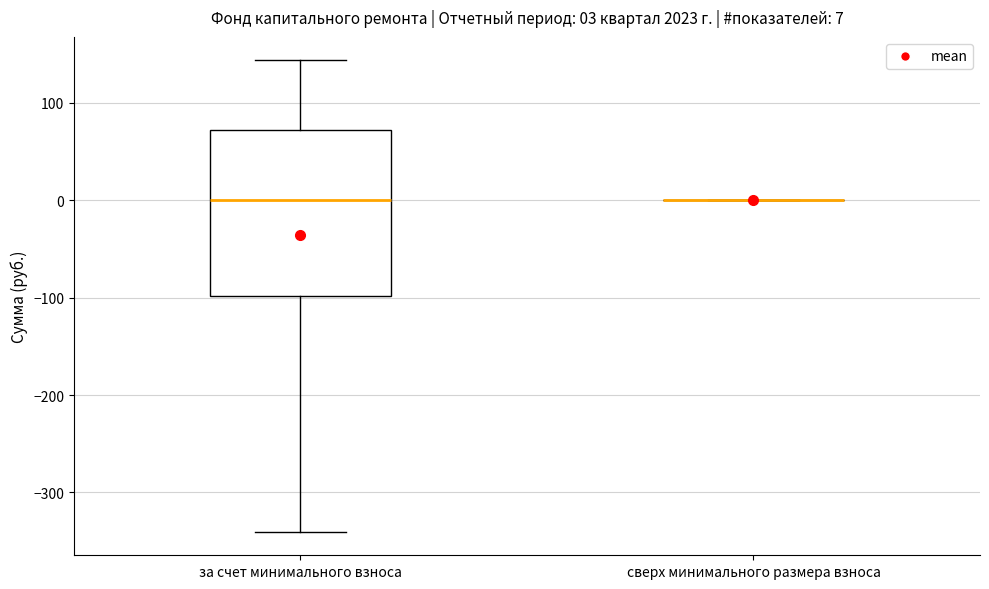

Comparing the boxes themselves (not the whiskers), which one is the tallest?

за счет минимального взноса